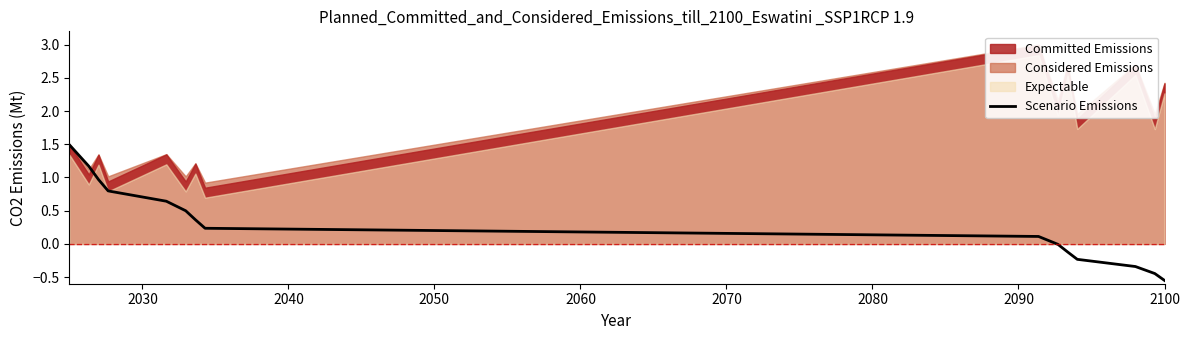

What is the label of the 15th point from the left?

2100